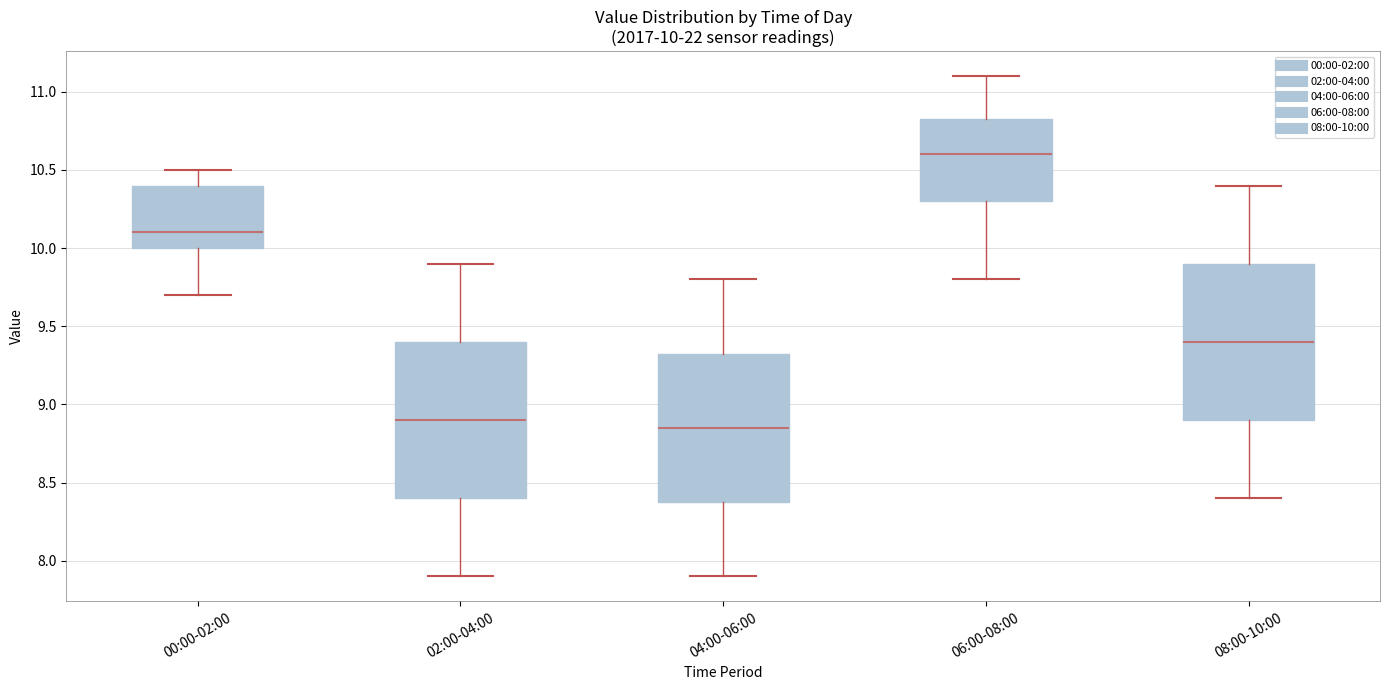

Which box's median line is the highest?

06:00-08:00